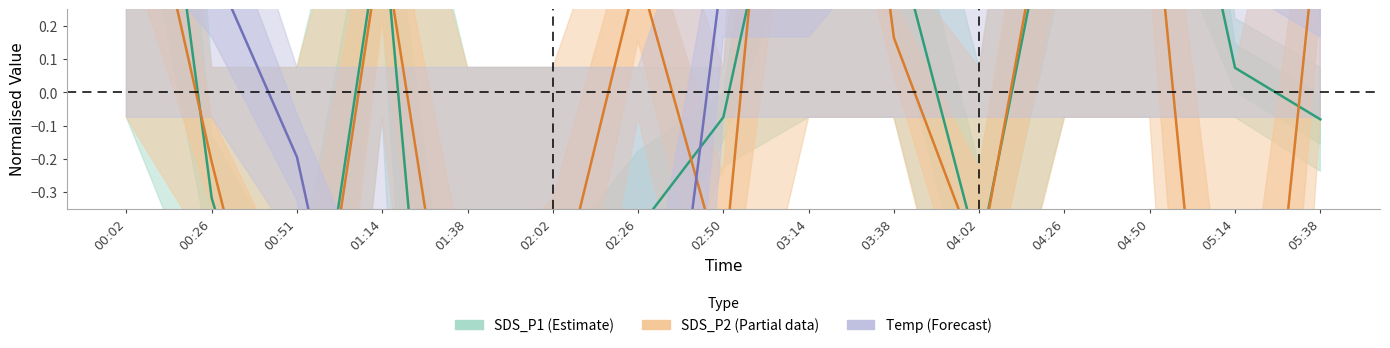

Which label corresponds to the largest value in the chart?

03:14